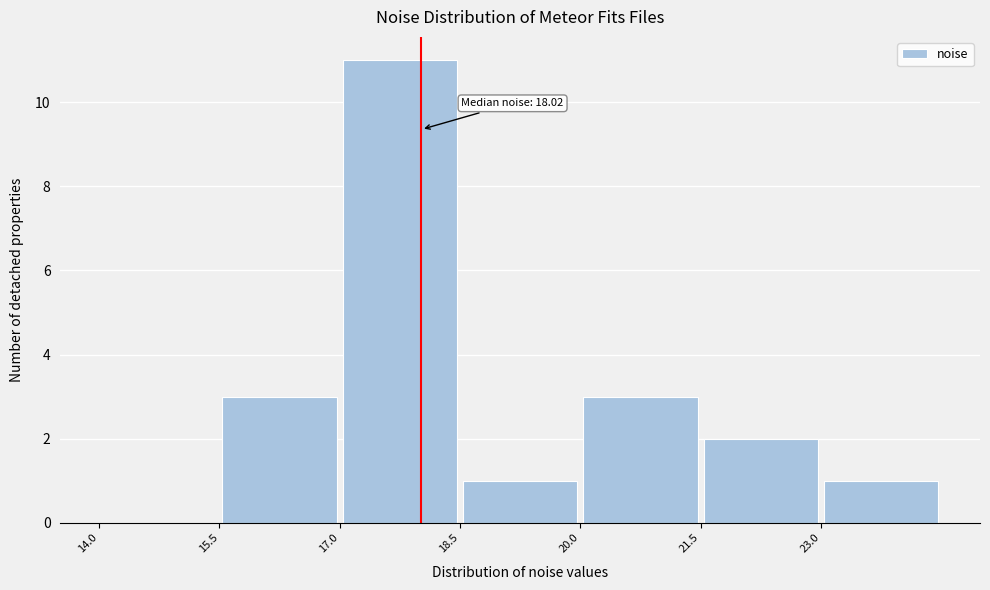

Which range on the x-axis has the tallest bar?

17.0 to 18.5